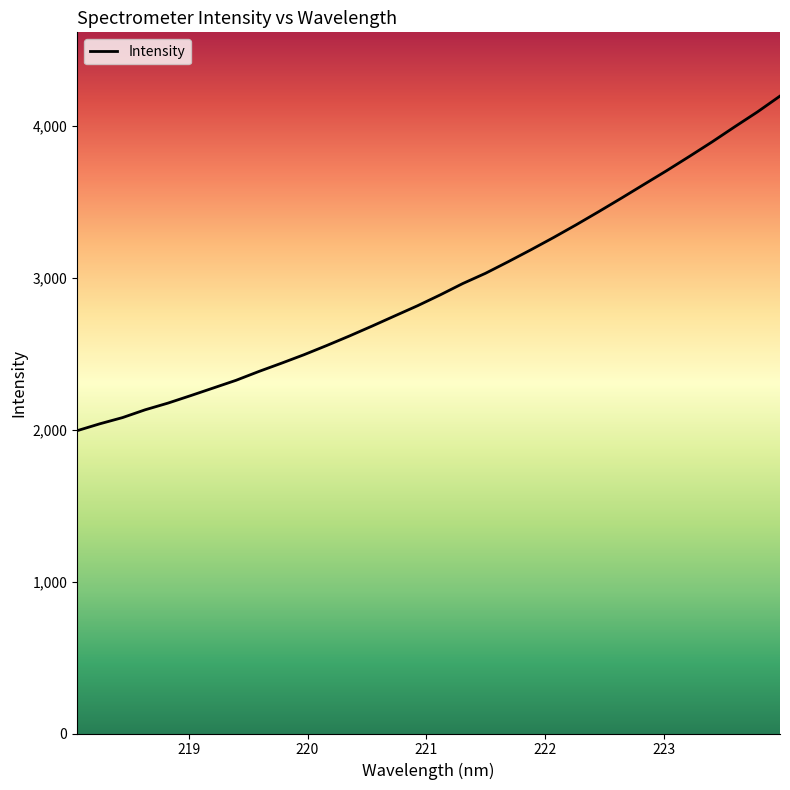

How many categories are shown in the chart?

32